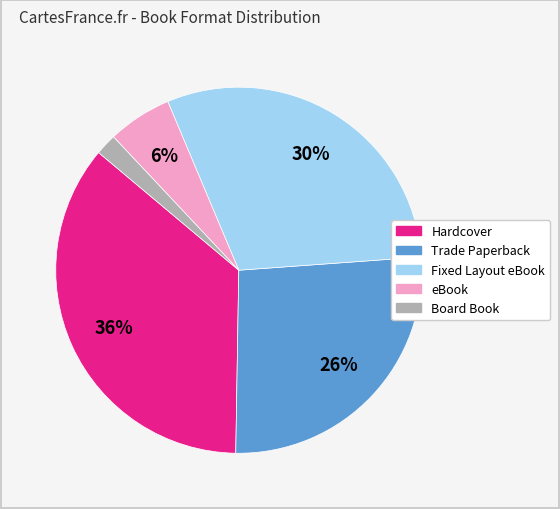

True or false: Trade Paperback accounts for 26% of the total.

True